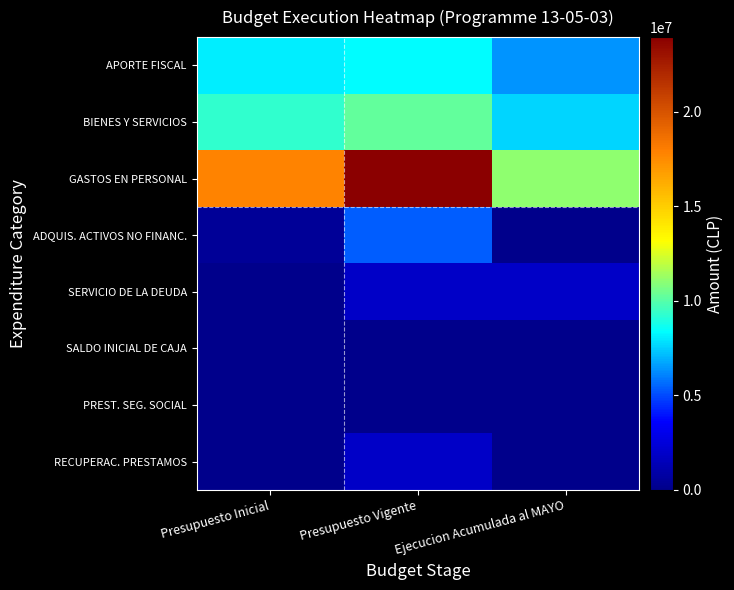

Which series has the widest spread of values?

GASTOS EN PERSONAL